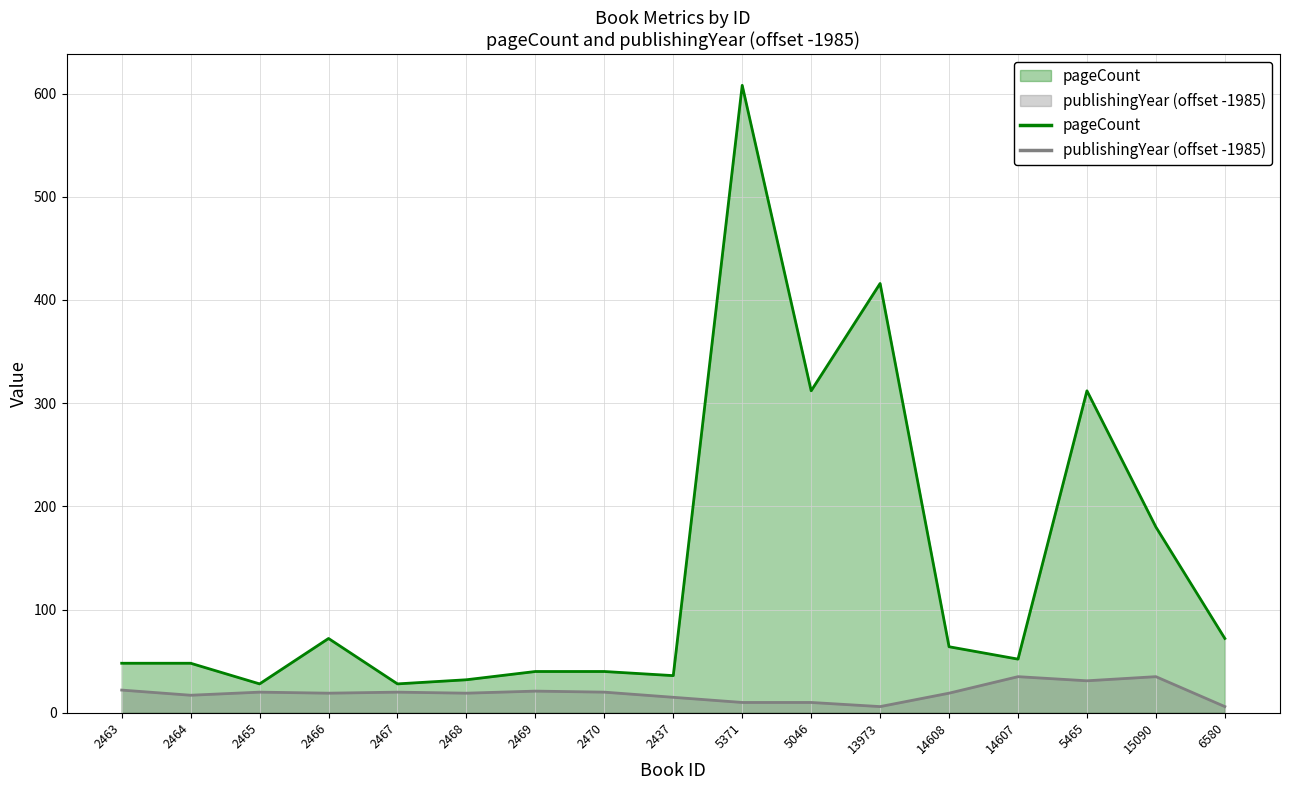

Between 5371 and 13973, which series saw the biggest shift?

pageCount